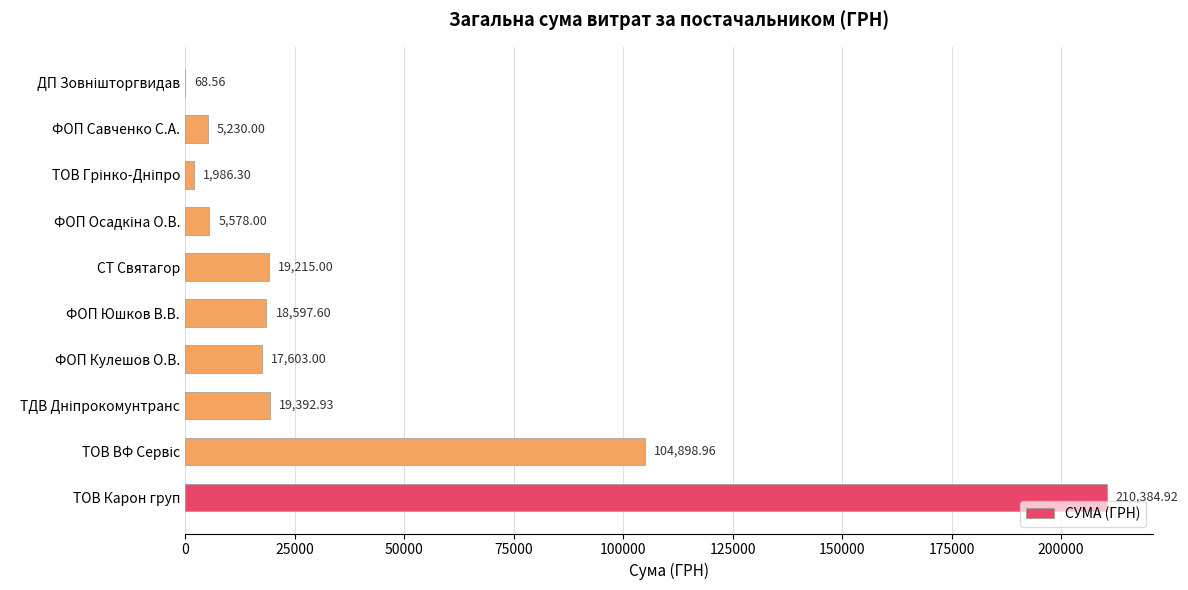

At which category does the chart reach its peak across all series?

ТОВ Карон груп